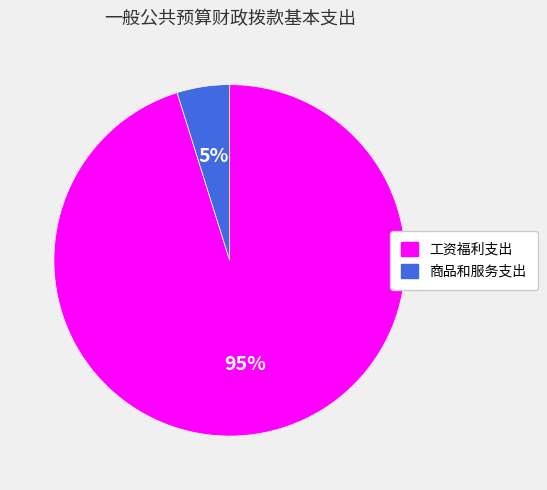

To the nearest percent, what percentage of the pie is 商品和服务支出?

5%